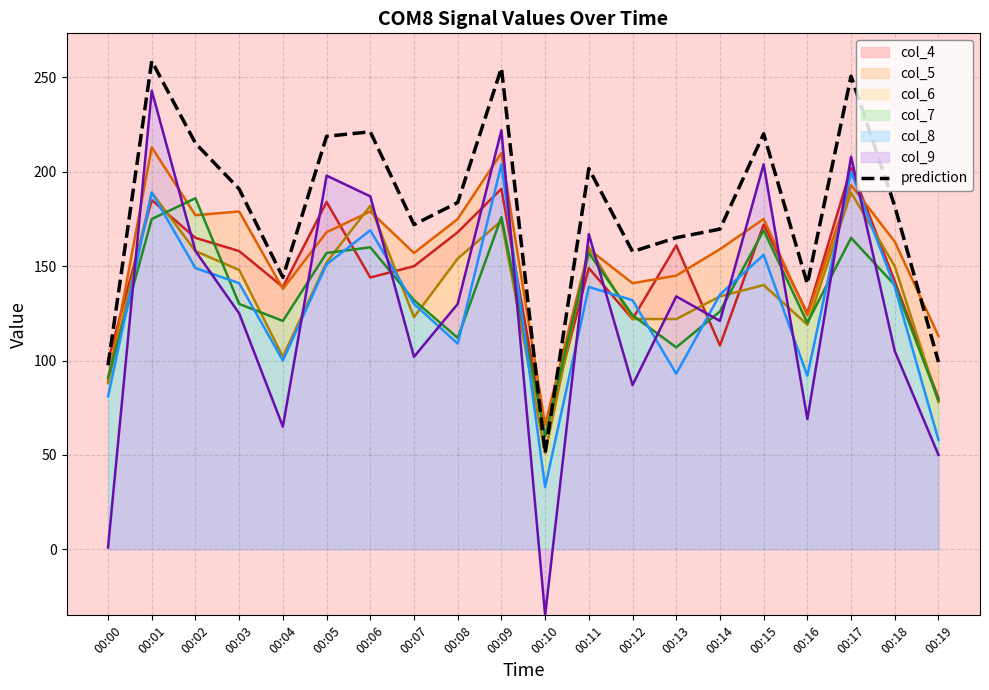

True or false: col_7 and col_9 cross at least once.

True